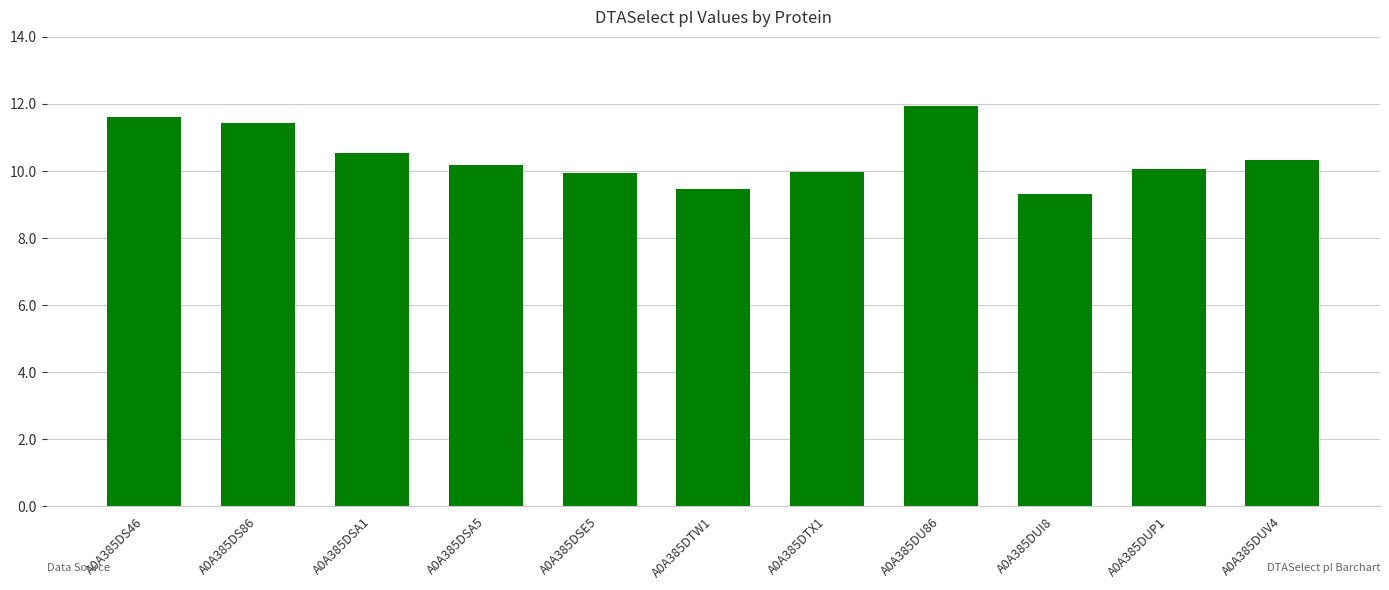

The value at A0A385DU86 is 11.9. True or false?

True